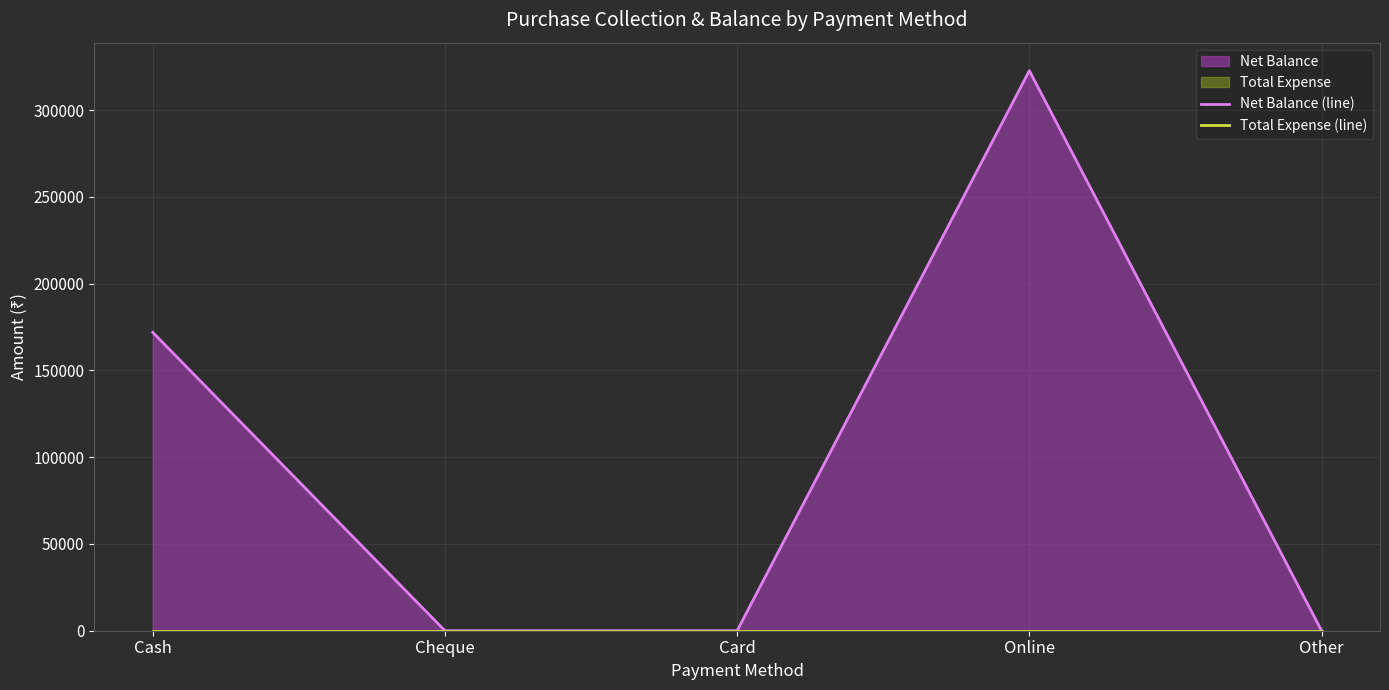

At which label does Net Balance (line) reach its peak?

Online